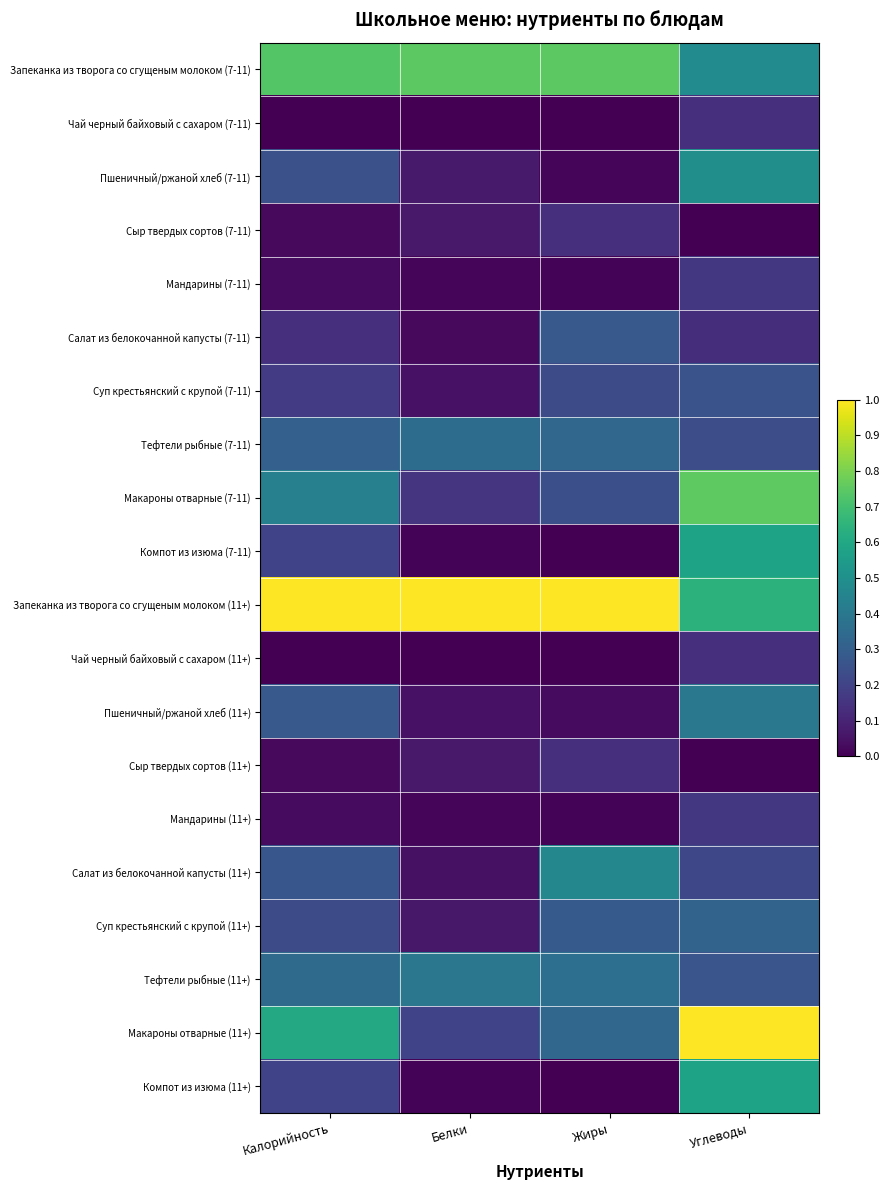

Between Калорийность and Углеводы, which series saw the biggest shift?

Макароны отварные (11+)